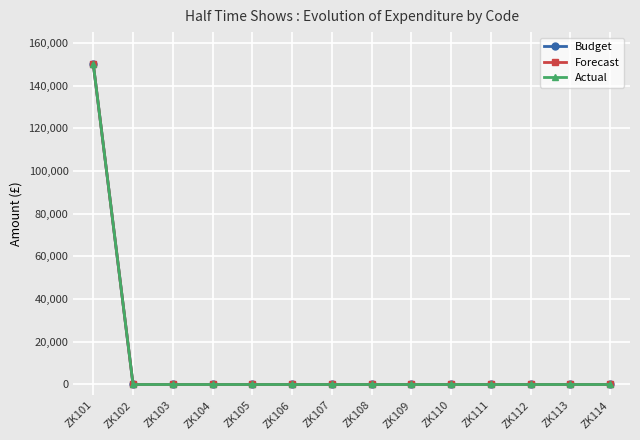

Which series has the largest total across all categories?

Budget